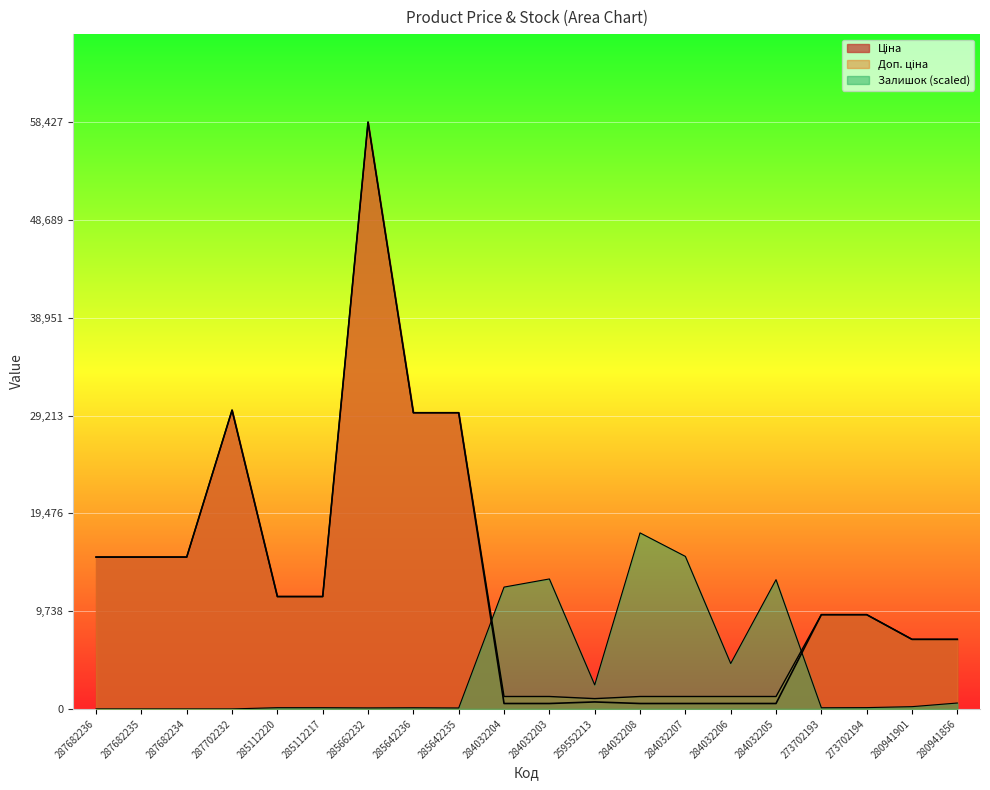

What is the sum of the Ціна values at 284032205 and 284032203?

1078.0